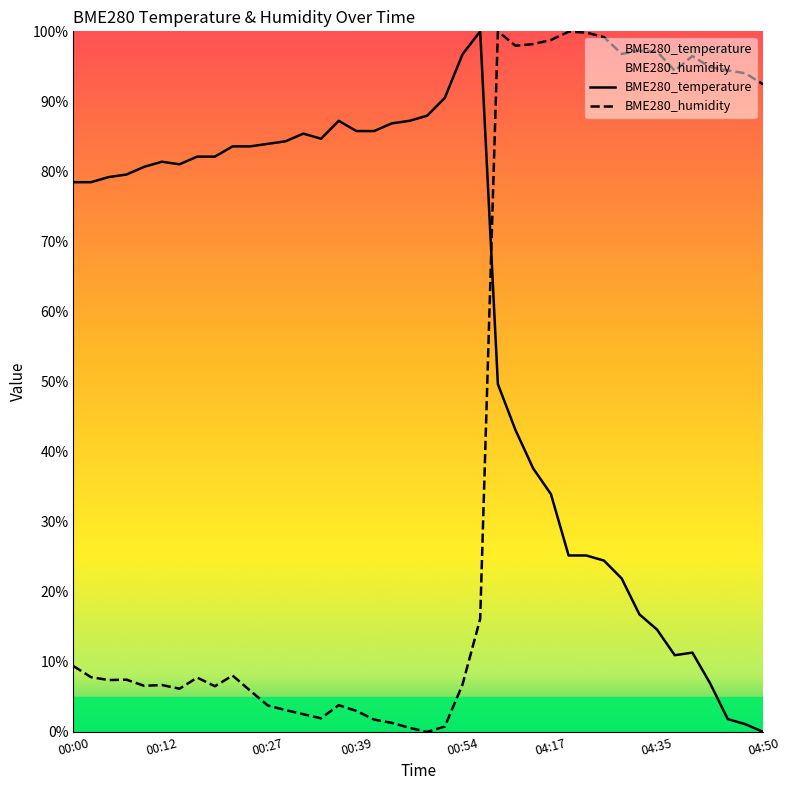

True or false: BME280_temperature has more than 2 points higher than both neighbors.

True